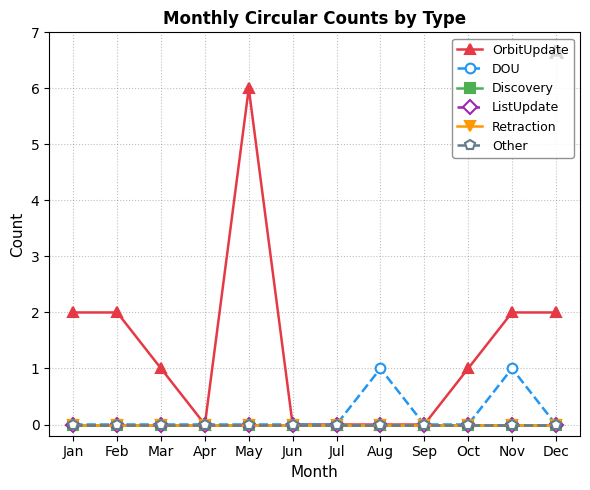

Does the chart have visible grid lines?

Yes